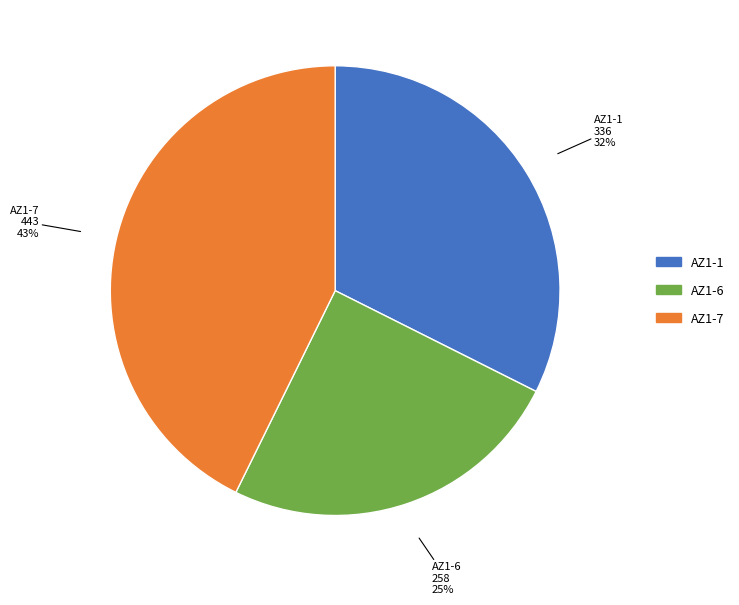

Between AZ1-6 and AZ1-1, which is larger?

AZ1-1